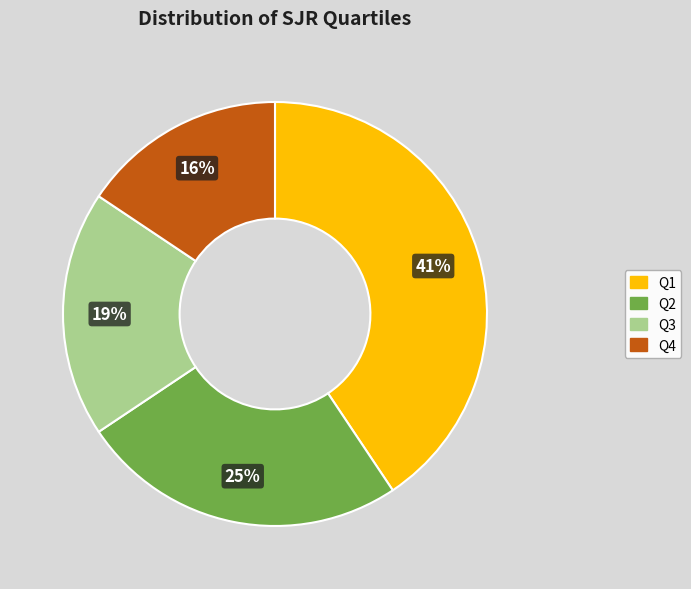

Do Q1 and Q4 together represent more than half of the pie?

Yes